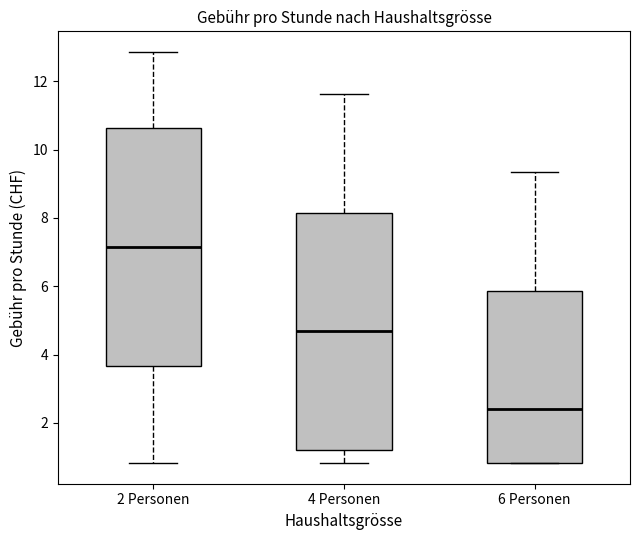

Reading left to right, transcribe this box plot: for each box, give where its median line is, the range the box spans, and where its two whiskers end, as read against the y-axis. The values are not printed on the chart, so give them approximately, as read against the axis.

2 Personen: median 7.2, box 3.6 to 10.6, whiskers 0.8 to 12.8
4 Personen: median 4.6, box 1.2 to 8.2, whiskers 0.8 to 11.6
6 Personen: median 2.4, box 0.8 to 5.8, whiskers 0.8 to 9.4